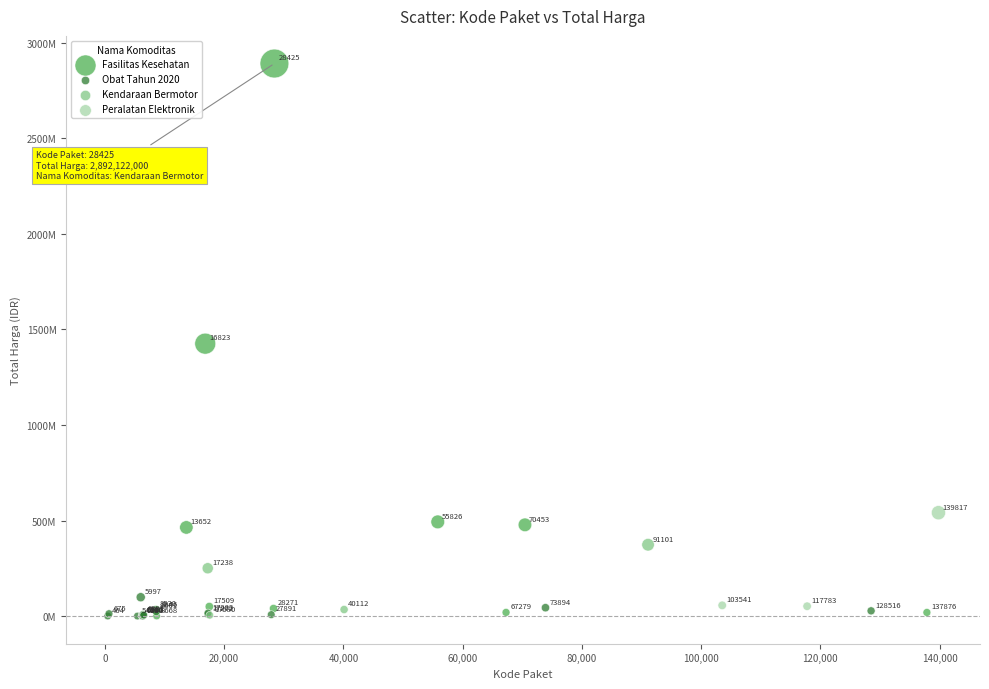

Which series reaches the maximum Y coordinate?

Fasilitas Kesehatan